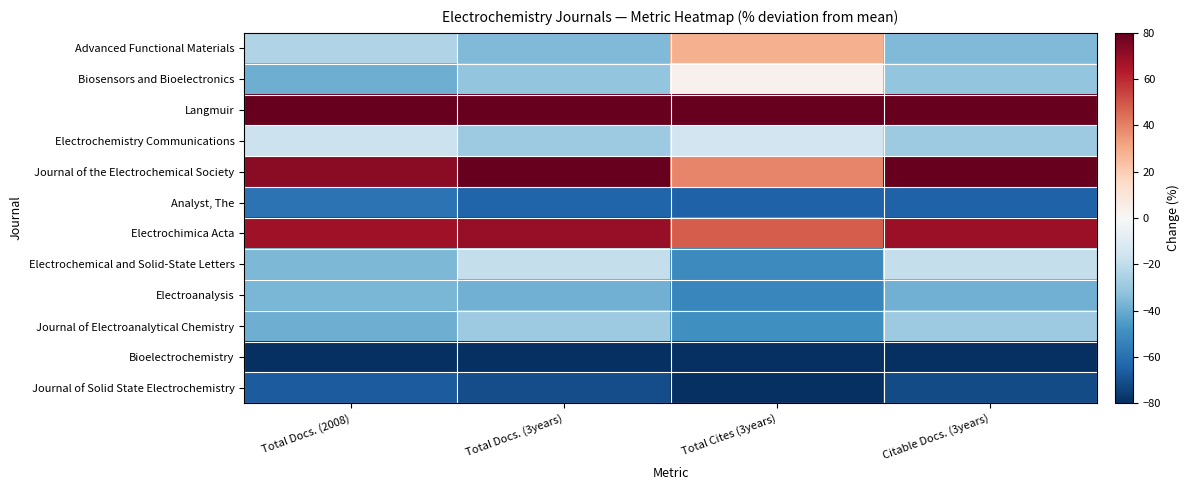

What is the difference between the highest and lowest values at Total Docs. (3years)?

331.0